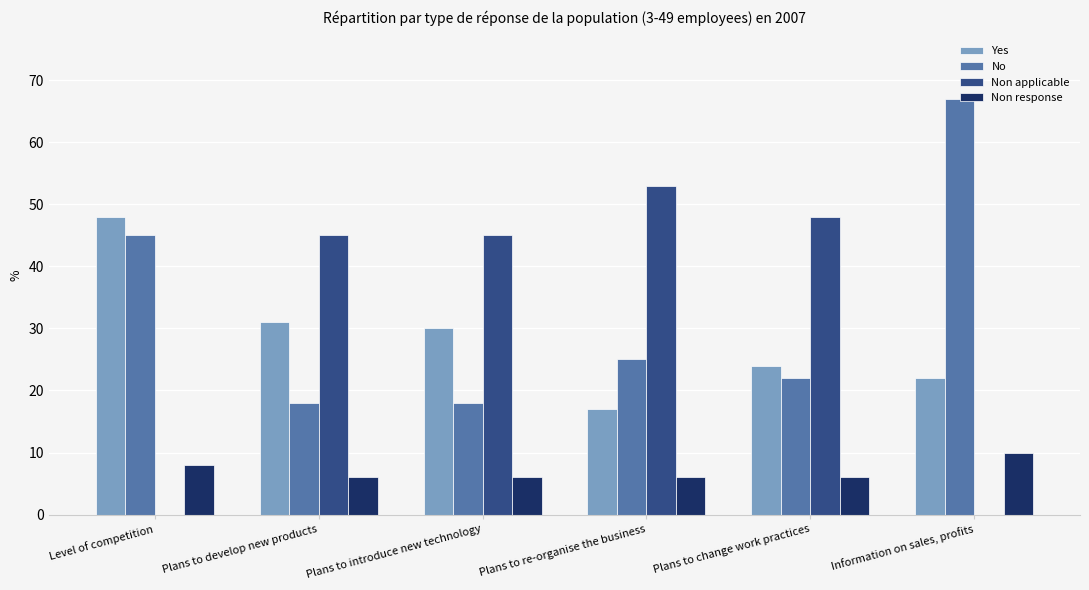

How many categories are shown in the chart?

6